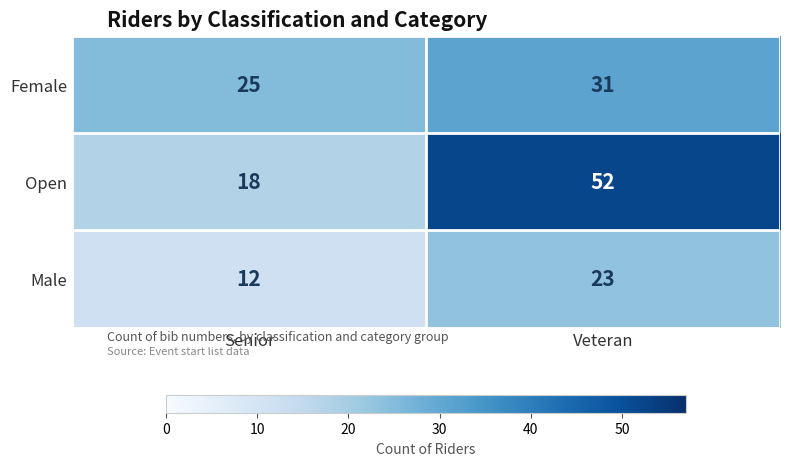

What is the spread (max minus min) of values at Veteran?

29